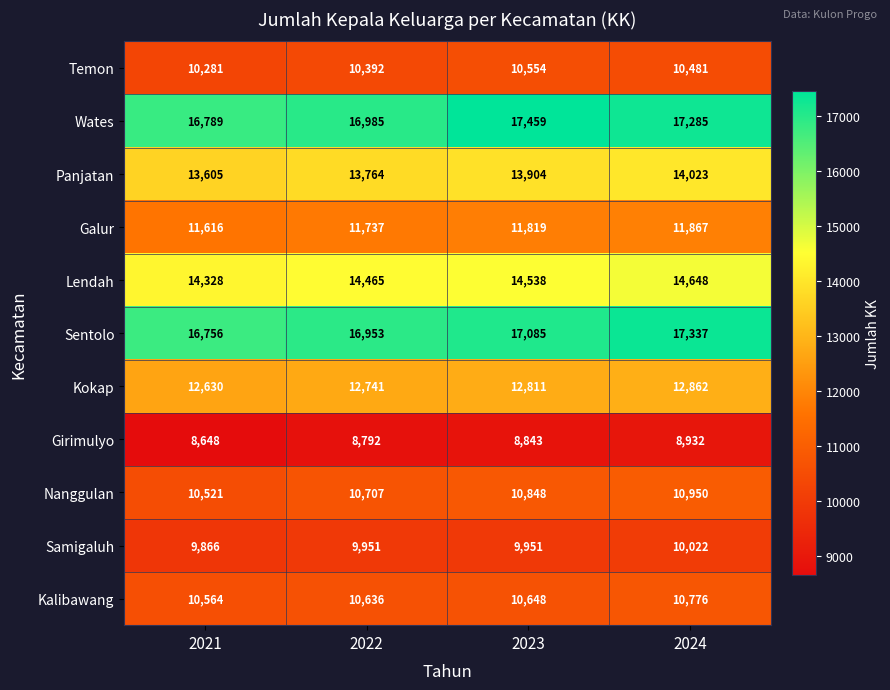

The value of Wates at 2023 is 24514. True or false?

False